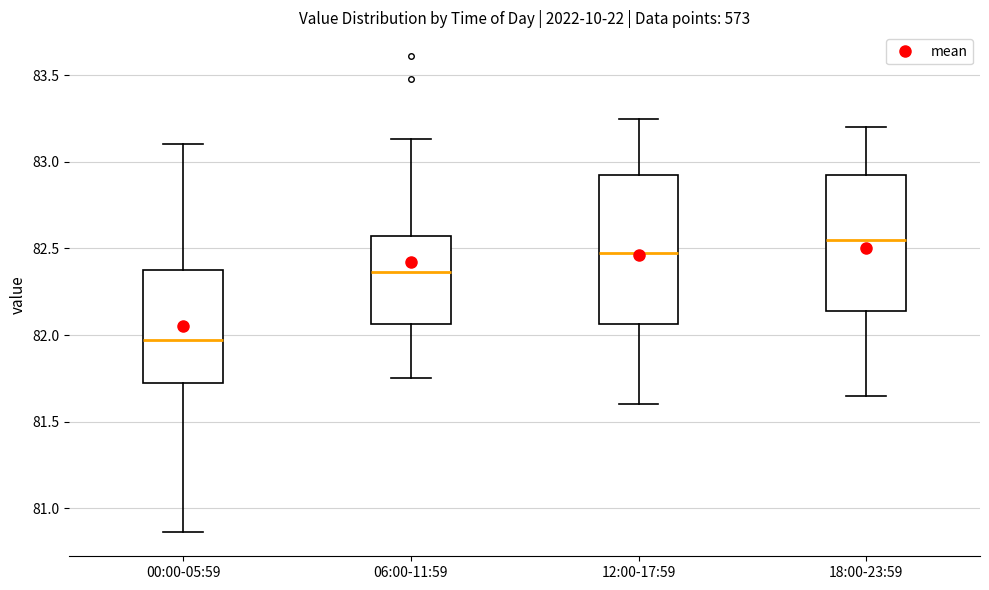

Reading left to right, transcribe this box plot: for each box, give where its median line is, the range the box spans, and where its two whiskers end, as read against the y-axis. The values are not printed on the chart, so give them approximately, as read against the axis.

00:00-05:59: median 81.95, box 81.75 to 82.40, whiskers 80.85 to 83.10
06:00-11:59: median 82.35, box 82.05 to 82.55, whiskers 81.75 to 83.15
12:00-17:59: median 82.50, box 82.05 to 82.95, whiskers 81.60 to 83.25
18:00-23:59: median 82.55, box 82.15 to 82.95, whiskers 81.65 to 83.20